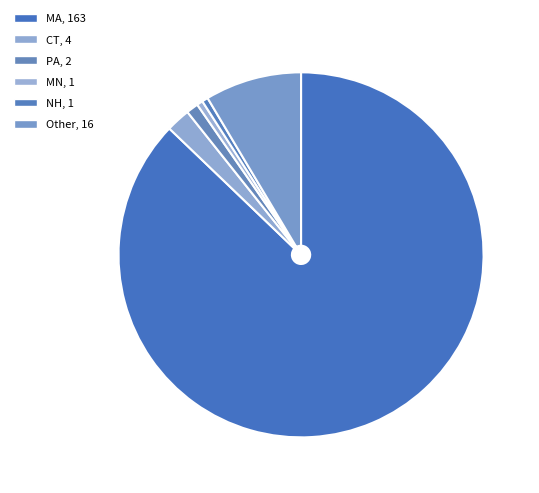

Combined, do NH and MN account for over 50%?

No